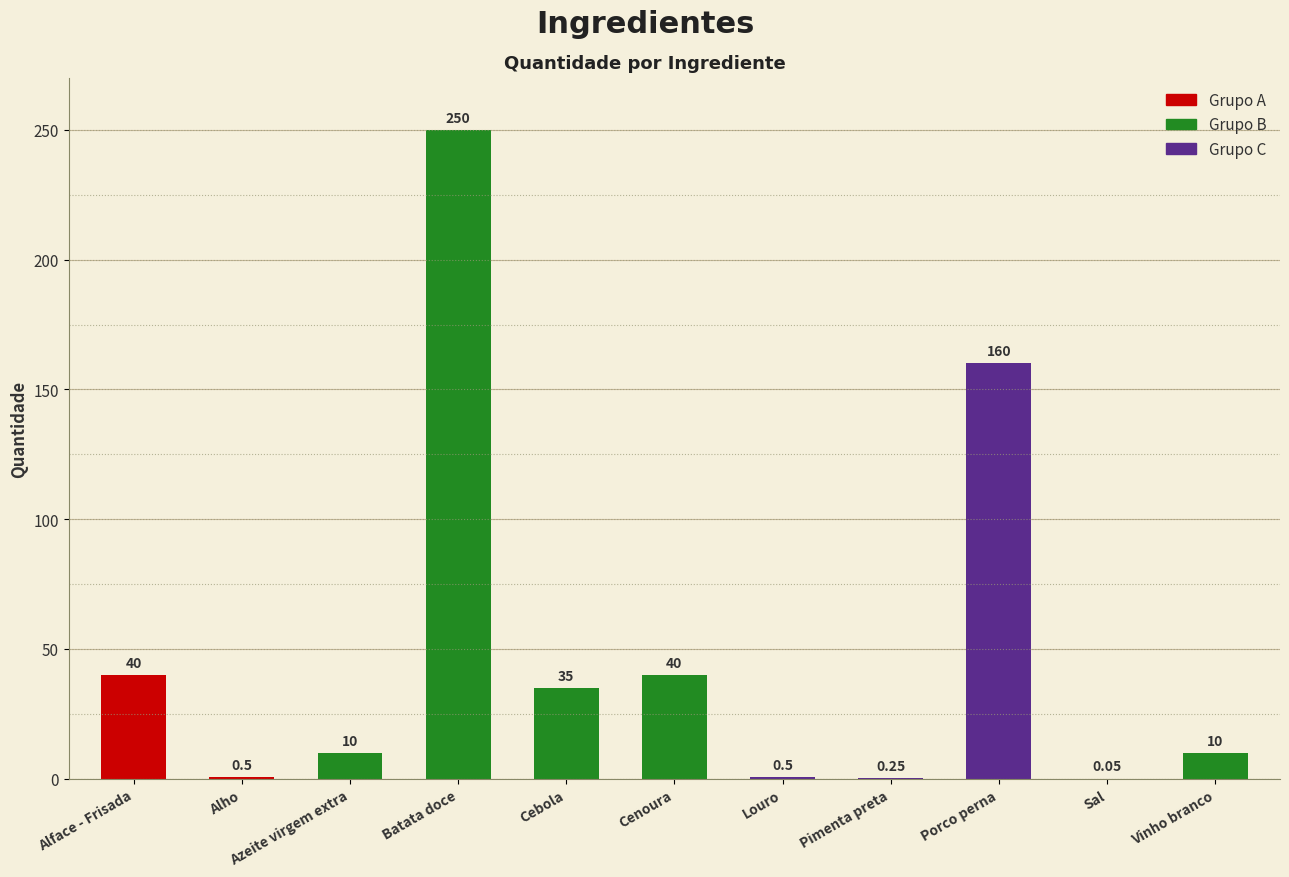

What is the change in value from Cenoura to Vinho branco?

-30.0